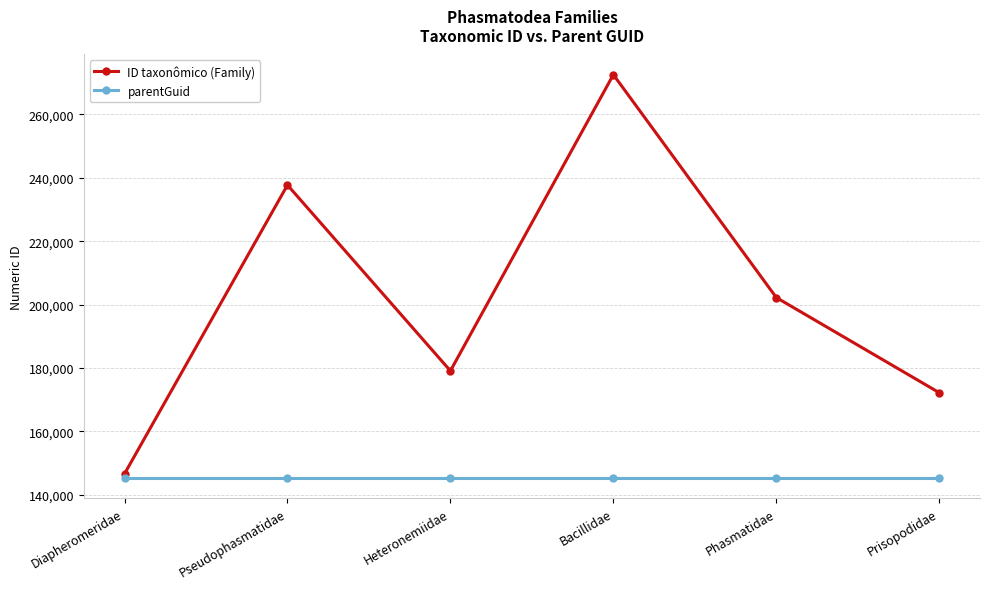

Which series has the largest range (max minus min)?

ID taxonômico (Family)